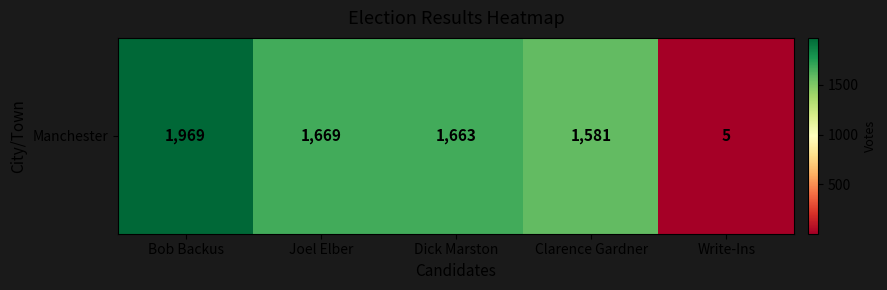

Rank the categories by value from lowest to highest.

Write-Ins, Clarence Gardner, Dick Marston, Joel Elber, Bob Backus